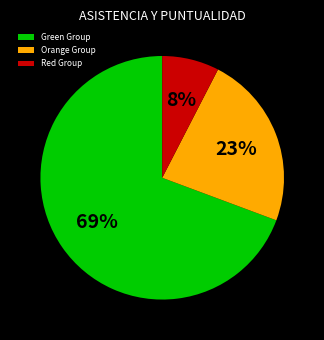

Count the number of slices in the pie.

3